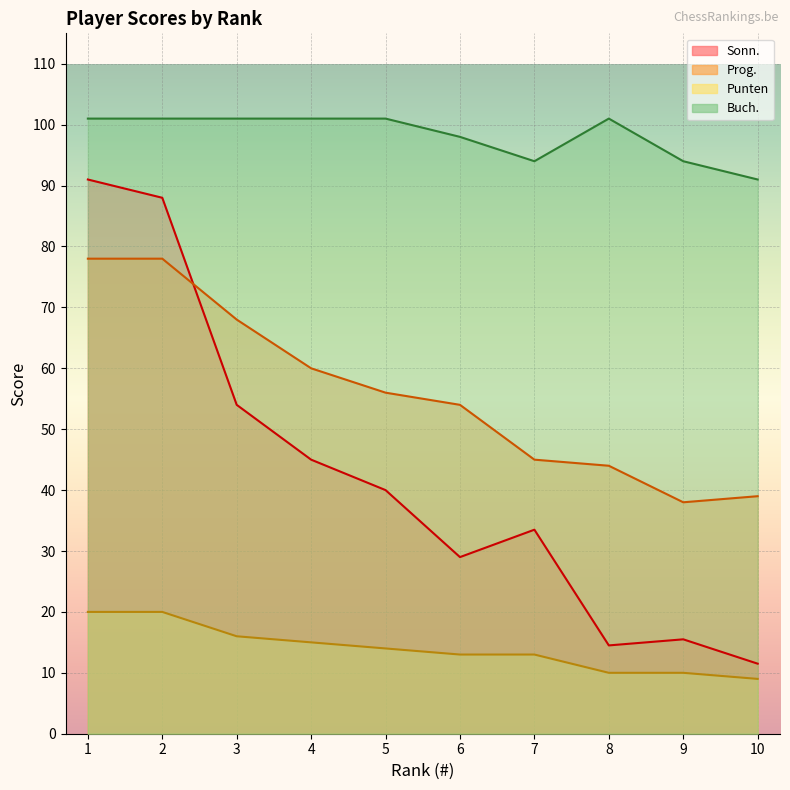

Reading right to left, list all the values displayed in this chart.

Sonn.: 11.5	15.5	14.5	33.5	29.0	40.0	45.0	54.0	88.0	91.0
Prog.: 39.0	38.0	44.0	45.0	54.0	56.0	60.0	68.0	78.0	78.0
Punten: 9.0	10.0	10.0	13.0	13.0	14.0	15.0	16.0	20.0	20.0
Buch.: 91.0	94.0	101.0	94.0	98.0	101.0	101.0	101.0	101.0	101.0